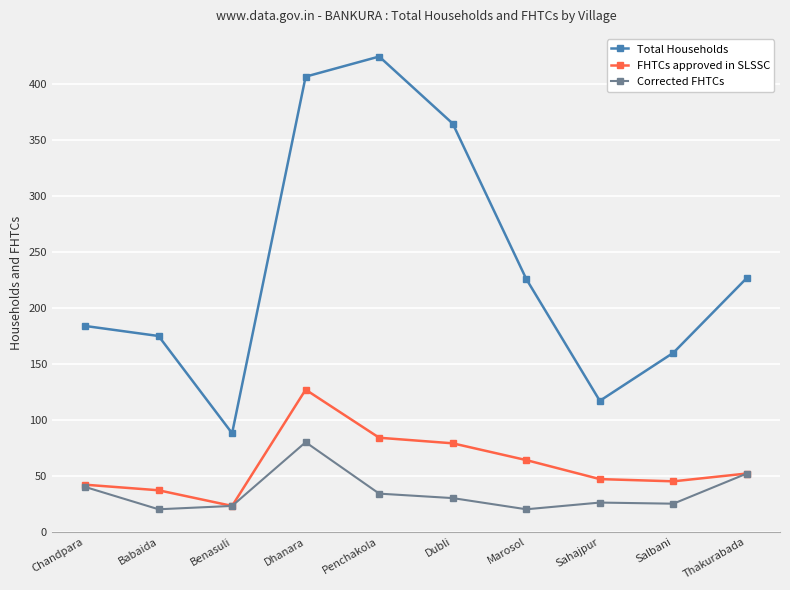

Which series changed the most between Marosol and Salbani?

Total Households